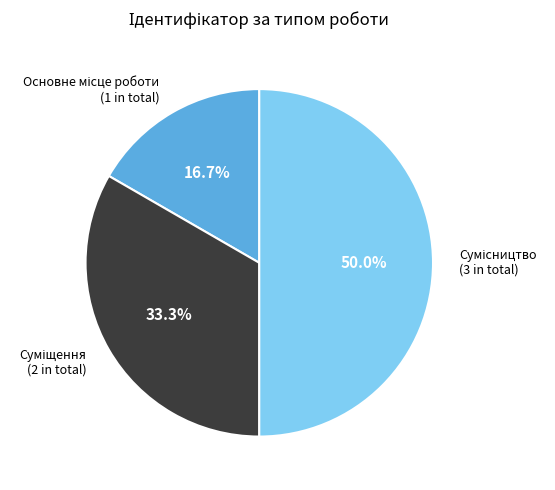

What is the change in value from Основне місце роботи to Суміщення?

+1